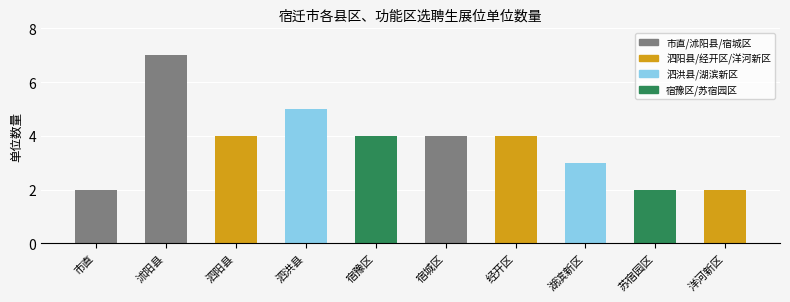

Which category has the highest value across all series?

沭阳县